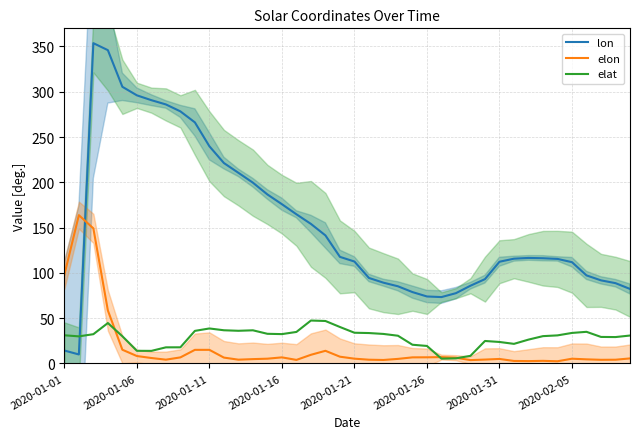

Where does the elon series first go above 5?

2020-01-01